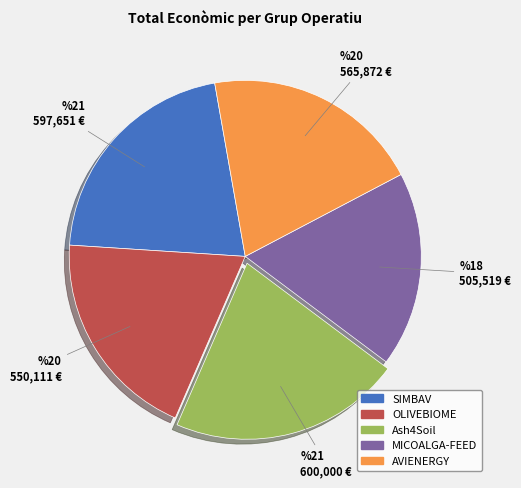

How many slices are in this pie chart?

5